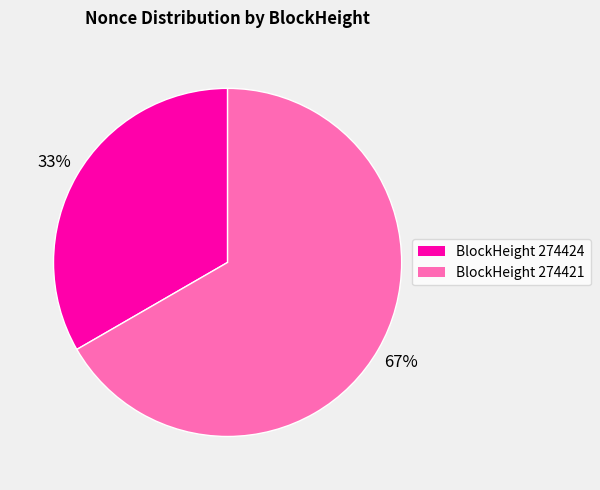

Is there a majority slice in this chart?

Yes